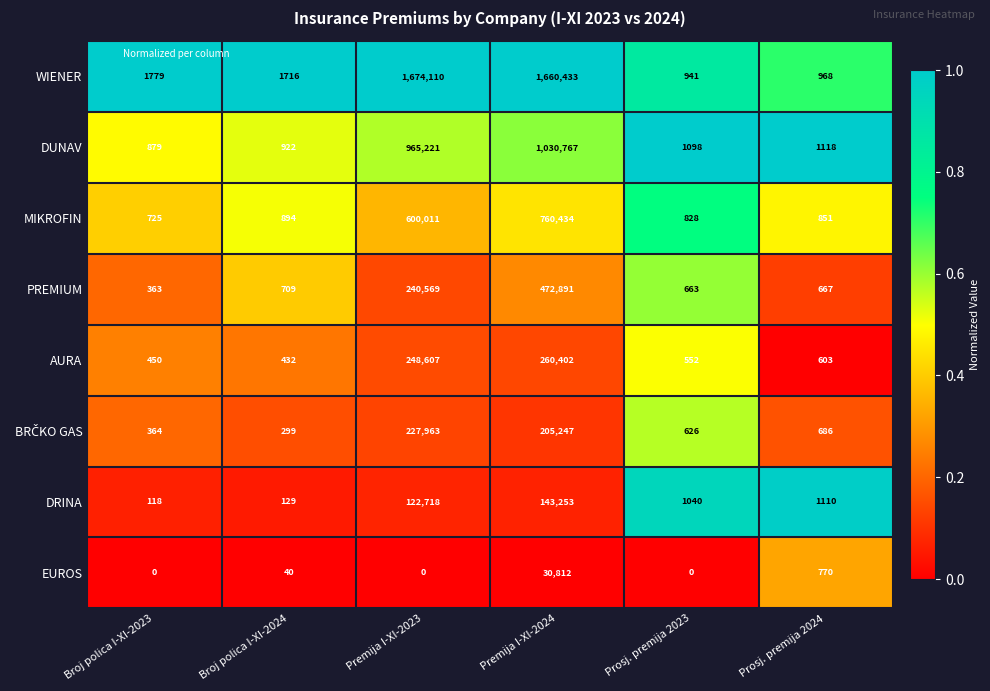

True or false: PREMIUM has a value of 472891 at Premija I-XI-2024.

True